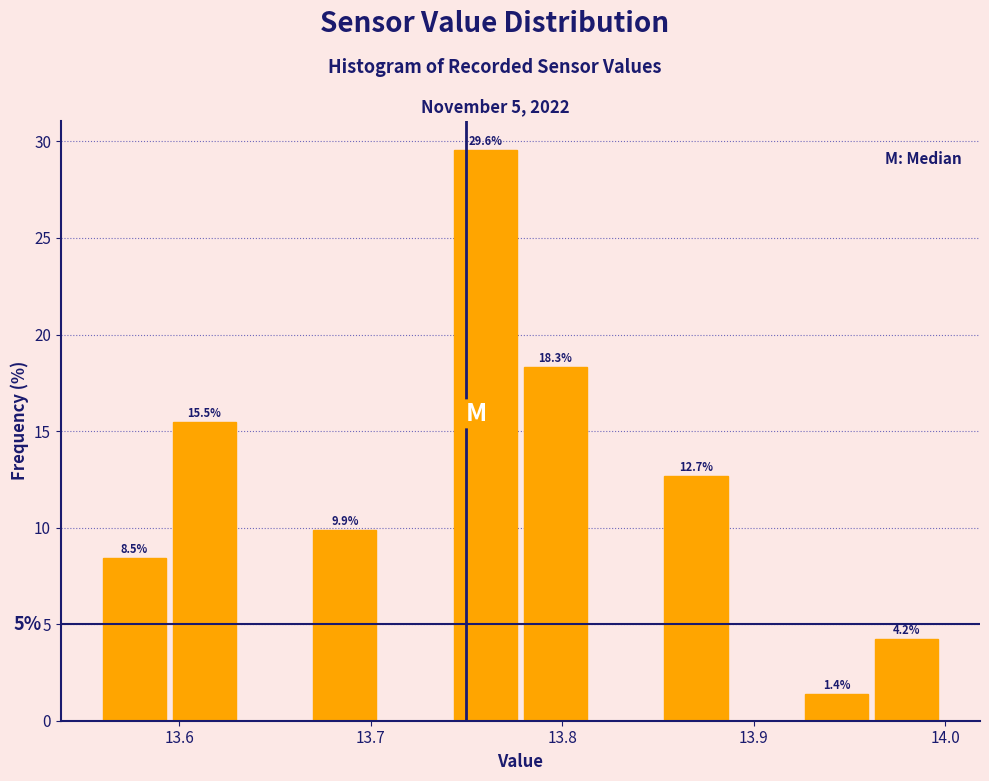

Around what value on the x-axis is the tallest bar? Give the approximate position of its centre, as read against the axis.

13.76